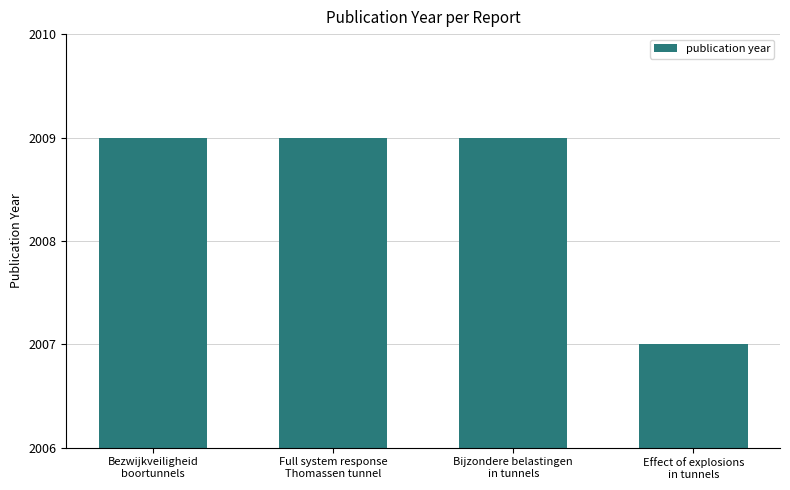

What is the greatest value displayed?

2009